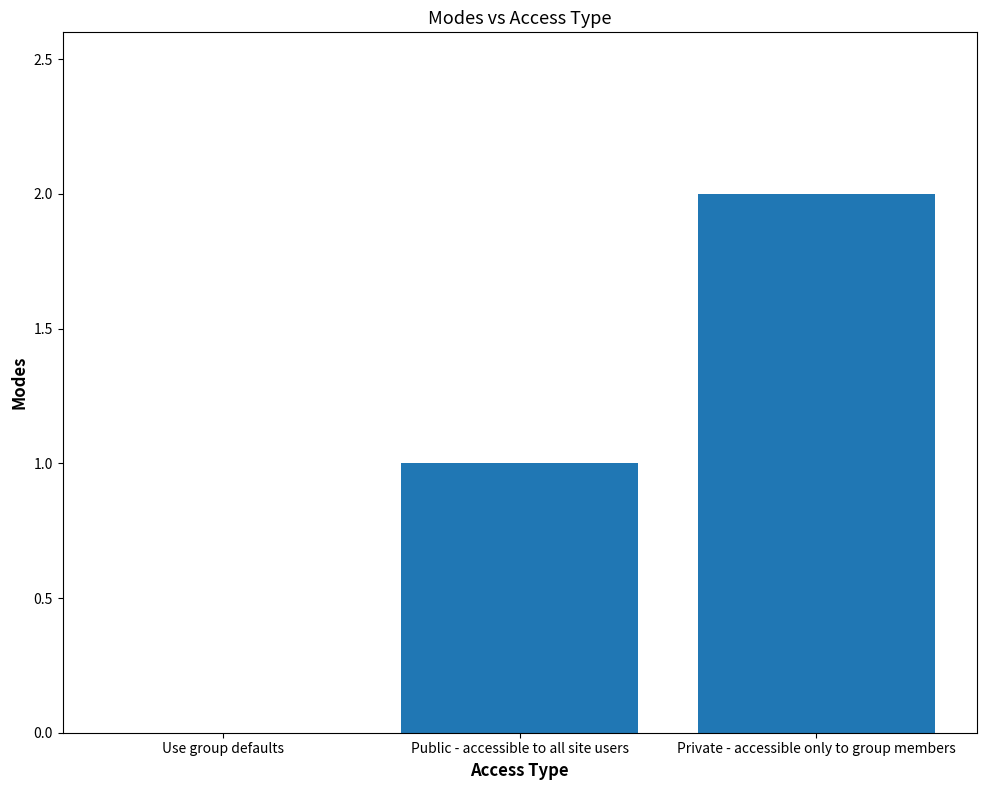

Are the bars grouped side by side (vs. stacked)?

No